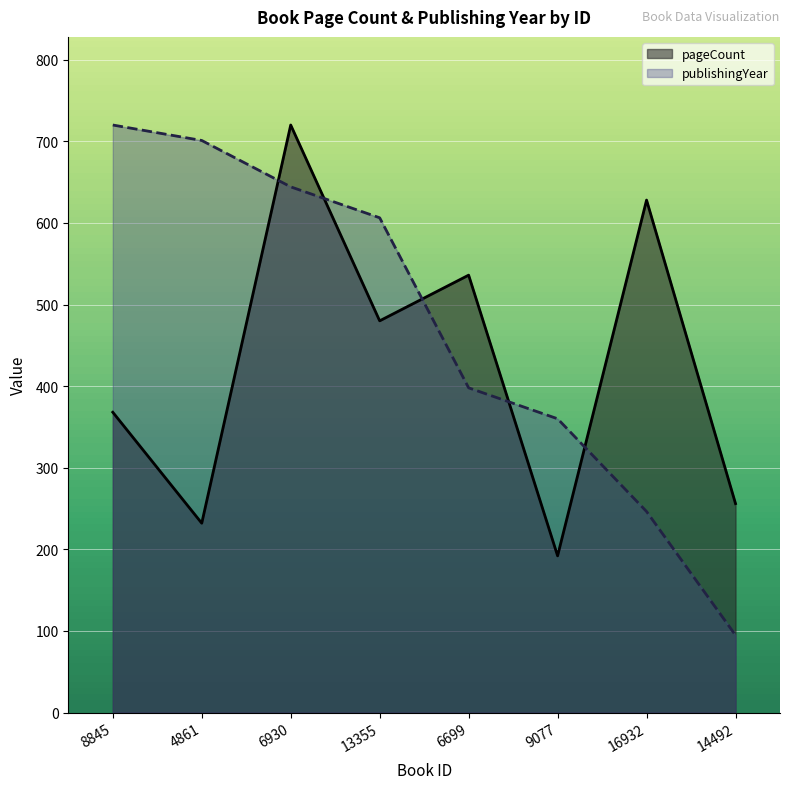

What is the label of the 2nd point from the left?

4861